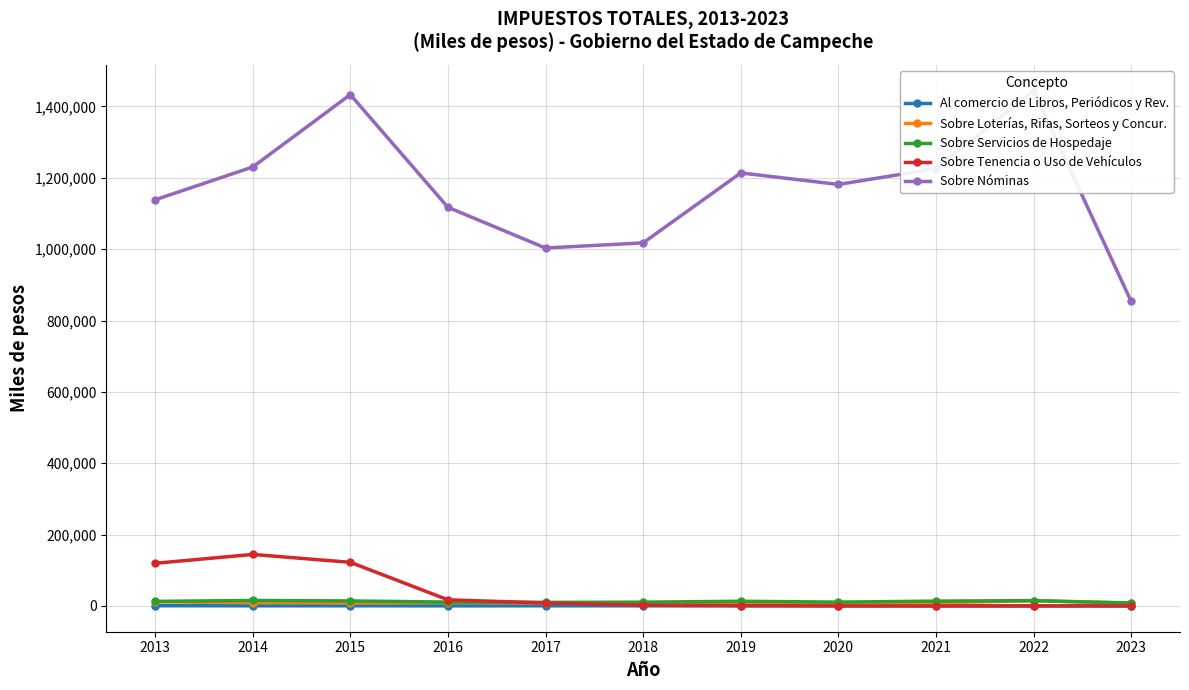

What are all the series names shown in the legend?

Al comercio de Libros, Periódicos y Rev., Sobre Loterías, Rifas, Sorteos y Concur., Sobre Servicios de Hospedaje, Sobre Tenencia o Uso de Vehículos, Sobre Nóminas